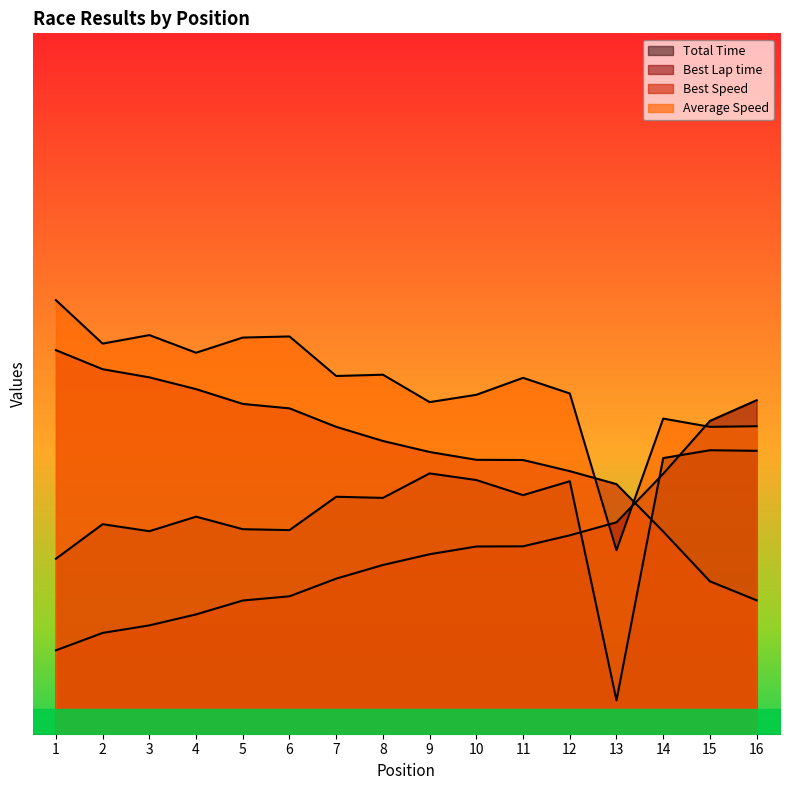

How many values in the Best Lap time series are below 107?

8